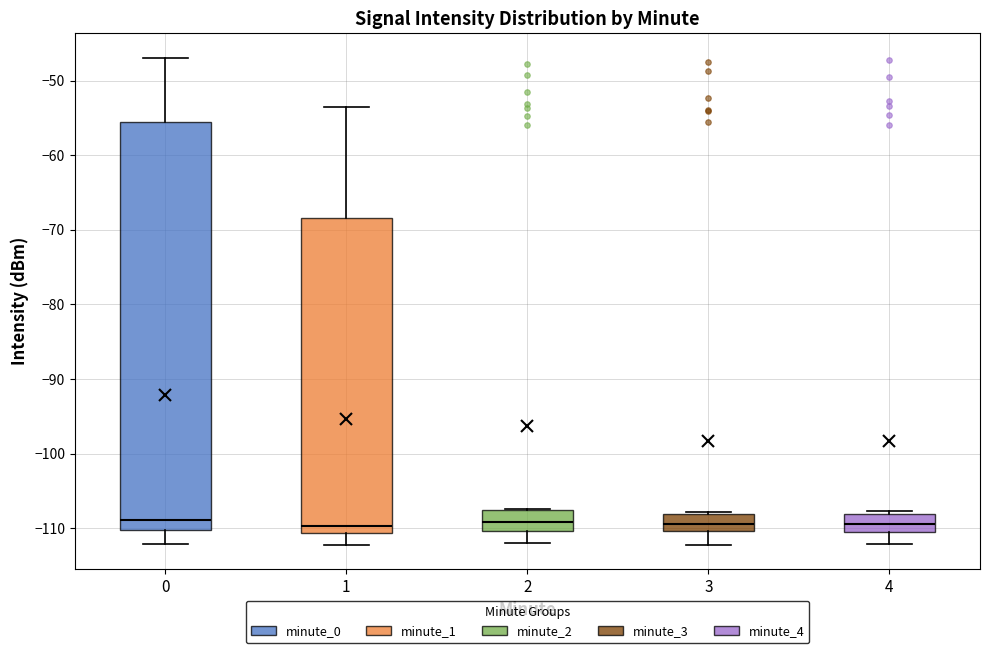

Reading left to right, read every box against the y-axis: the position of its median line, the range the box covers, and the ends of its whiskers. The values are not printed on the chart, so give them approximately, as read against the axis.

0: median -109, box -110 to -56, whiskers -112 to -47
1: median -110, box -111 to -68, whiskers -112 to -53
2: median -109, box -110 to -108, whiskers -112 to -107
3: median -109, box -110 to -108, whiskers -112 to -108
4: median -109, box -111 to -108, whiskers -112 to -108 (just above the box's upper edge)